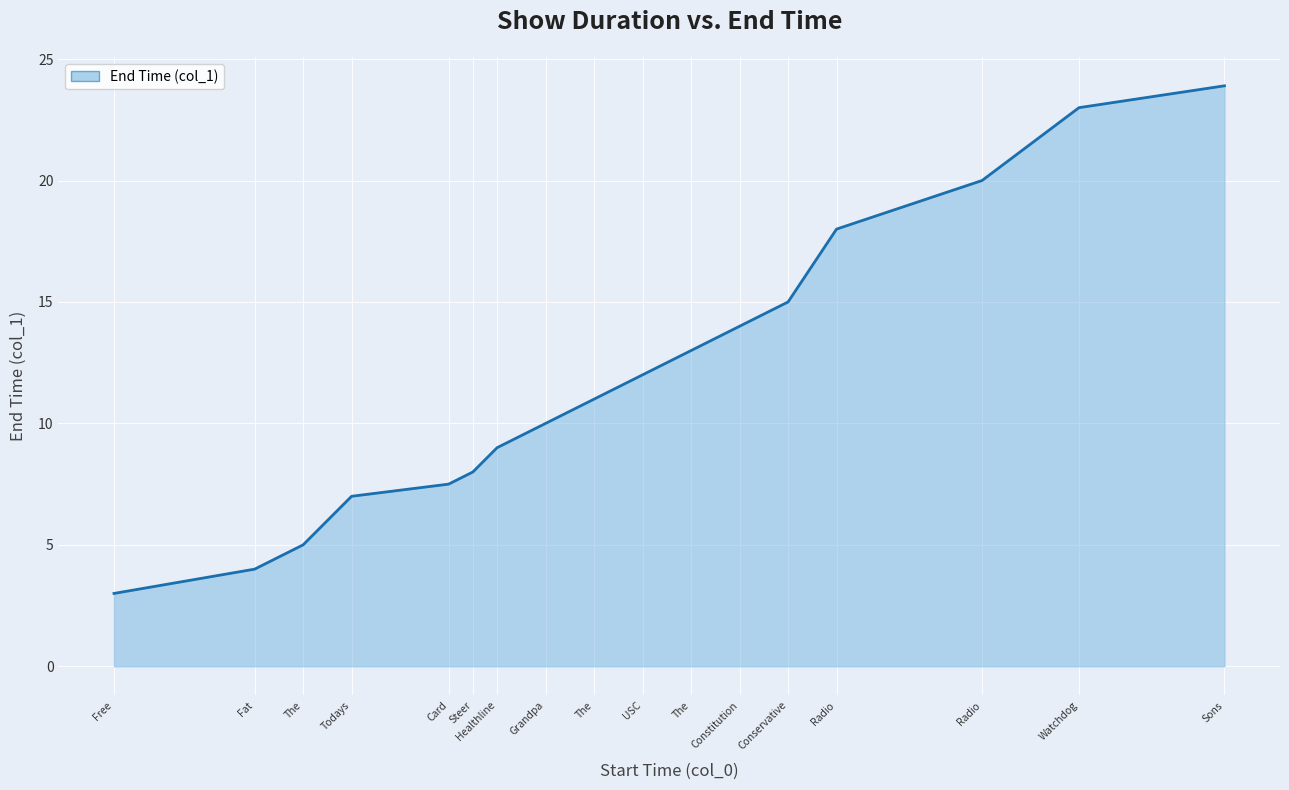

True or false: the data has more than 0 interior local peaks.

False